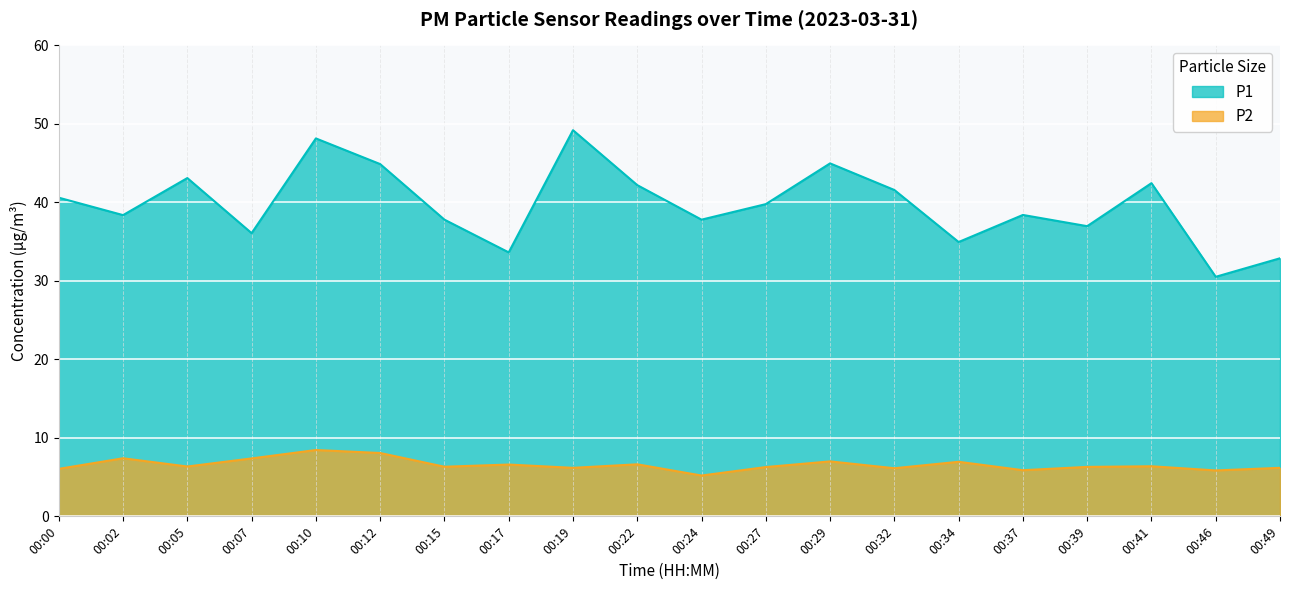

True or false: P1 has more than 2 interior local peaks.

True